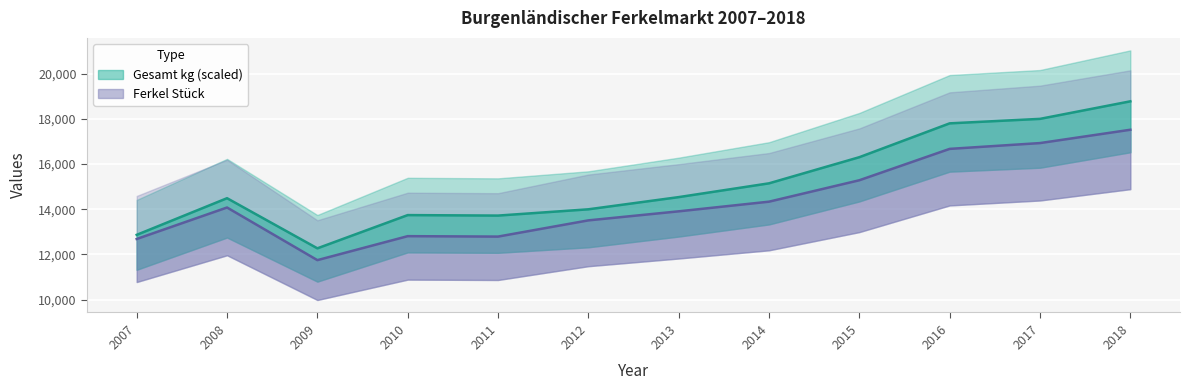

What is the value of the Ferkel Stück point at the 6th from the left?

13508.0